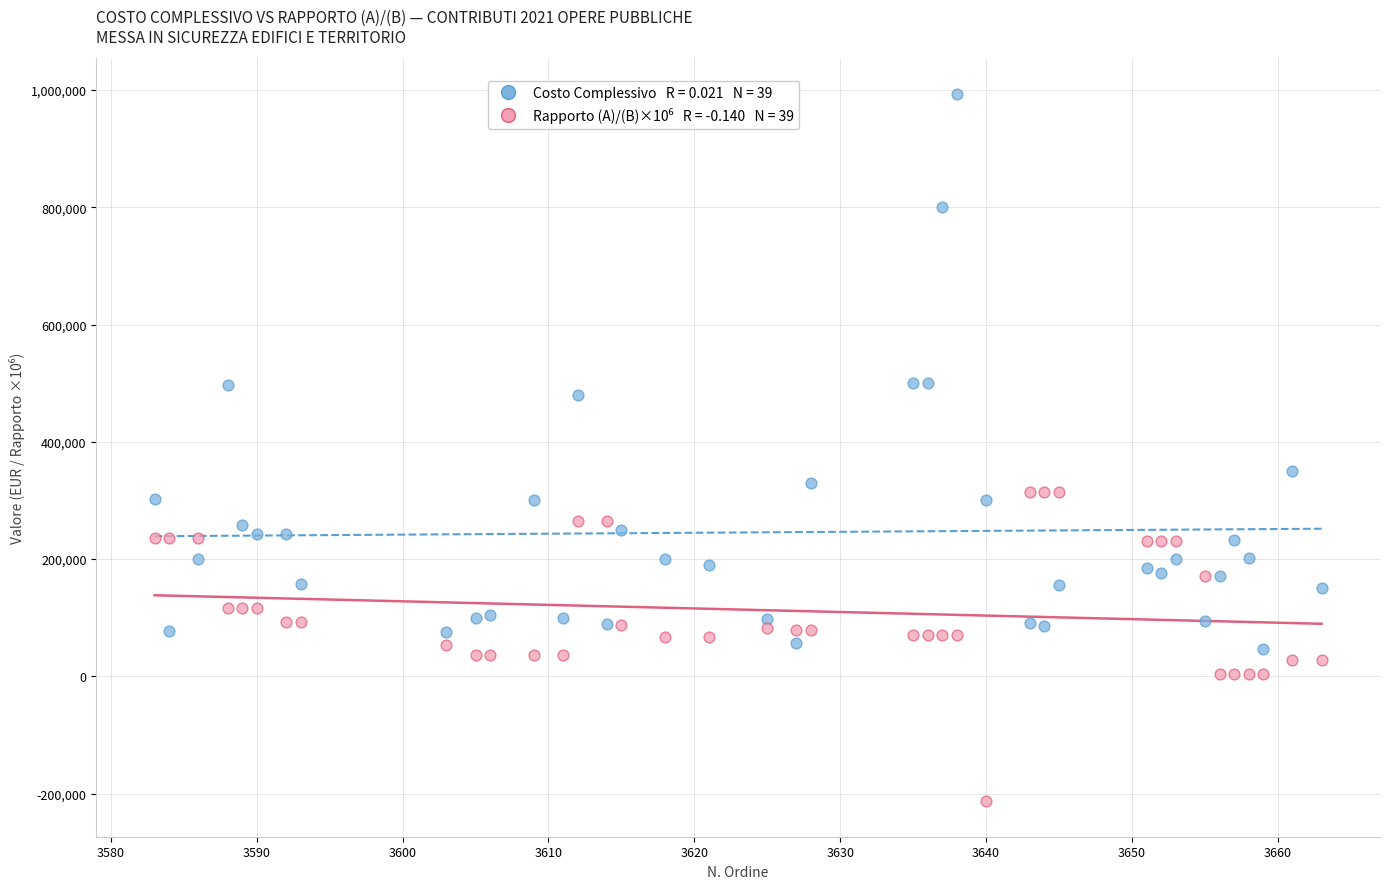

Across all data points, what is the range of X values (max minus min)?

80.0